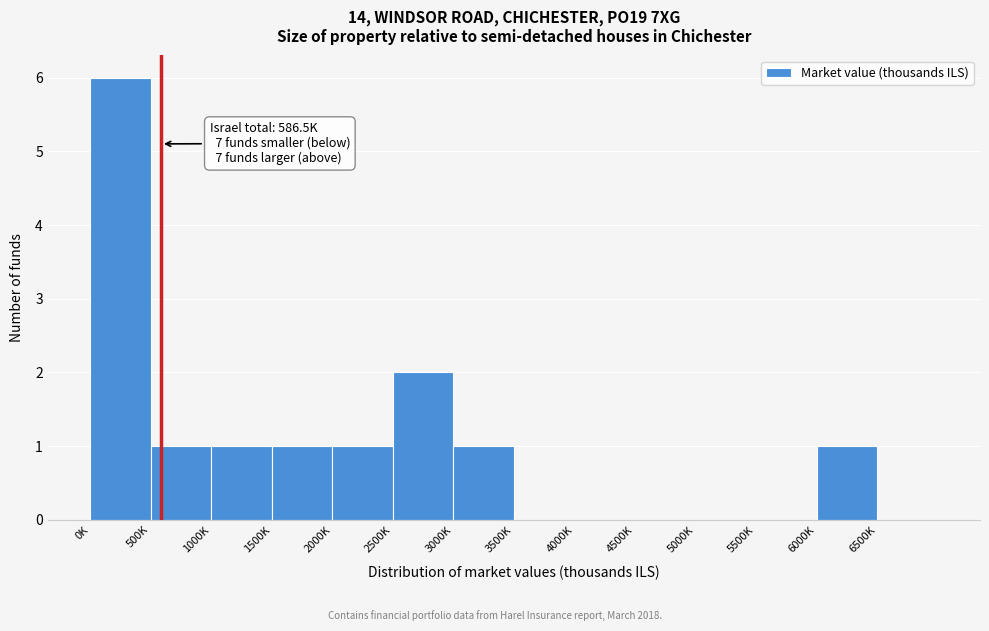

Reading left to right, transcribe all the data shown in this chart.

0K=6	500K=1	1000K=1	1500K=1	2000K=1	2500K=2	3000K=1	3500K=0	4000K=0	4500K=0	5000K=0	5500K=0	6000K=1	6500K=0